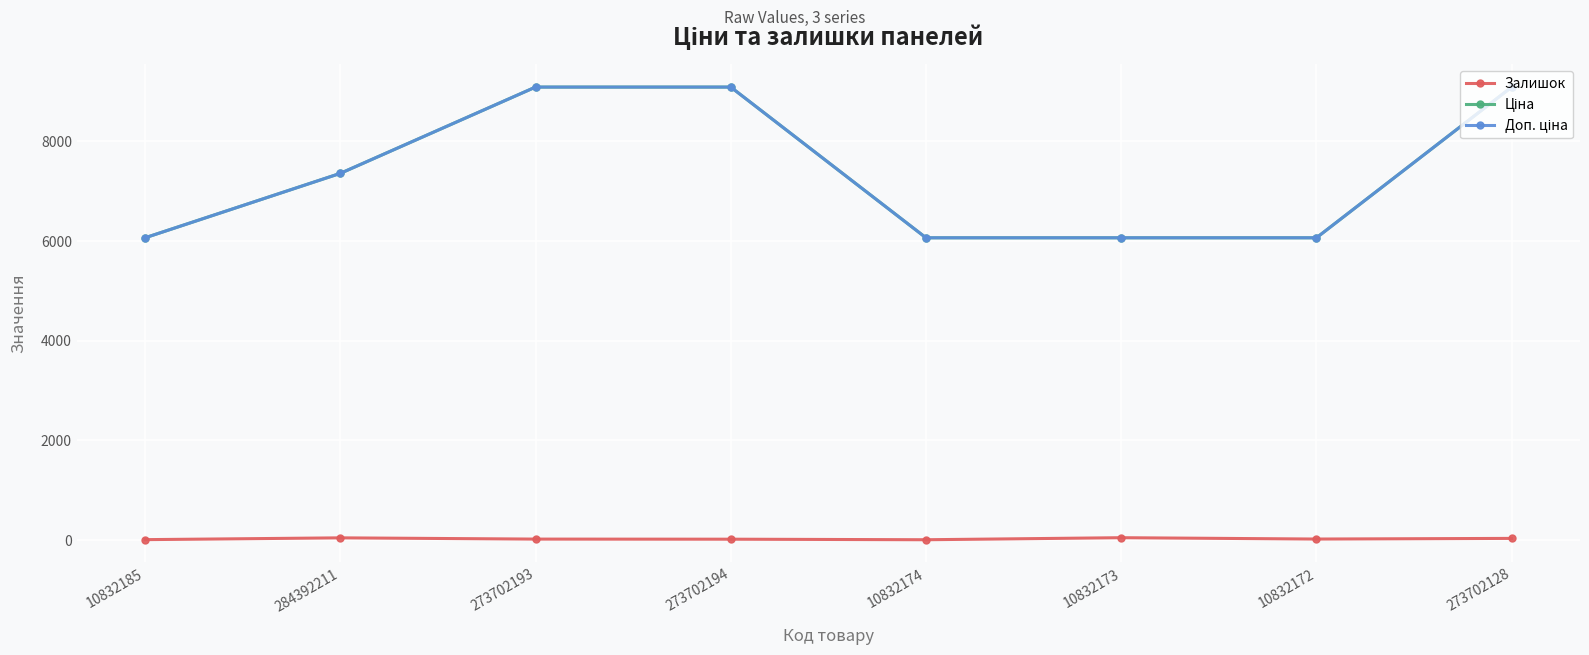

Reading left to right, list all the values displayed in this chart.

Залишок: 10832185=9.0	284392211=45.0	273702193=20.0	273702194=18.0	10832174=7.0	10832173=48.0	10832172=21.0	273702128=34.0
Ціна: 10832185=6067.2	284392211=7360.2	273702193=9092.0	273702194=9092.0	10832174=6067.2	10832173=6067.2	10832172=6067.2	273702128=9092.0
Доп. ціна: 10832185=6067.2	284392211=7360.2	273702193=9092.0	273702194=9092.0	10832174=6067.2	10832173=6067.2	10832172=6067.2	273702128=9092.0